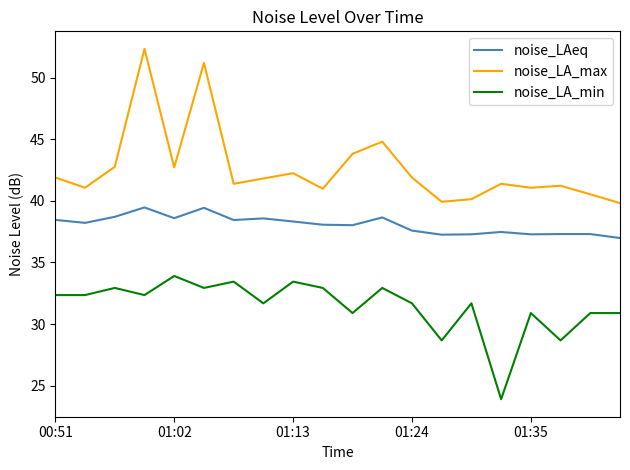

Rank the series by their average value, from lowest to highest.

noise_LA_min, noise_LAeq, noise_LA_max